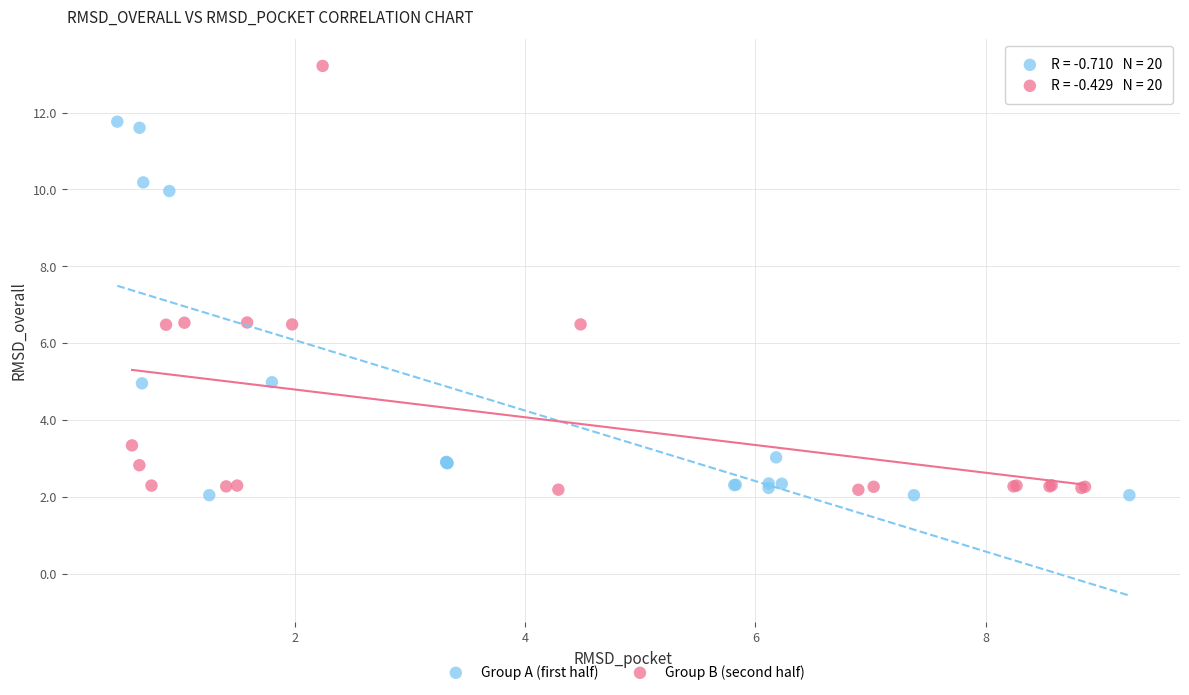

Which series reaches the maximum Y coordinate?

Group B (second half)